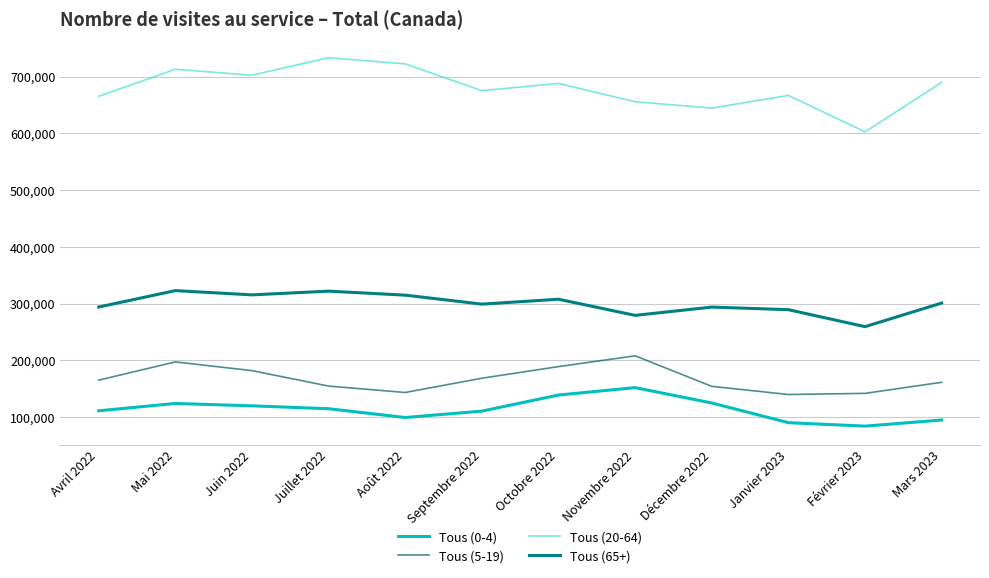

What is the total value across all series at Novembre 2022?

1294946